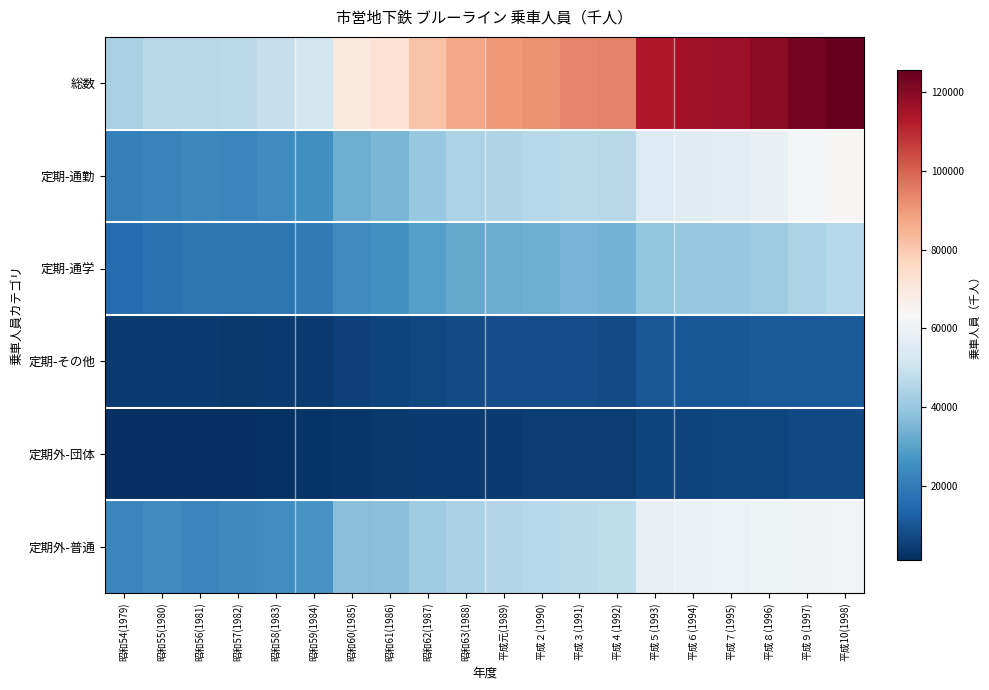

What is the greatest value displayed?

125685.1